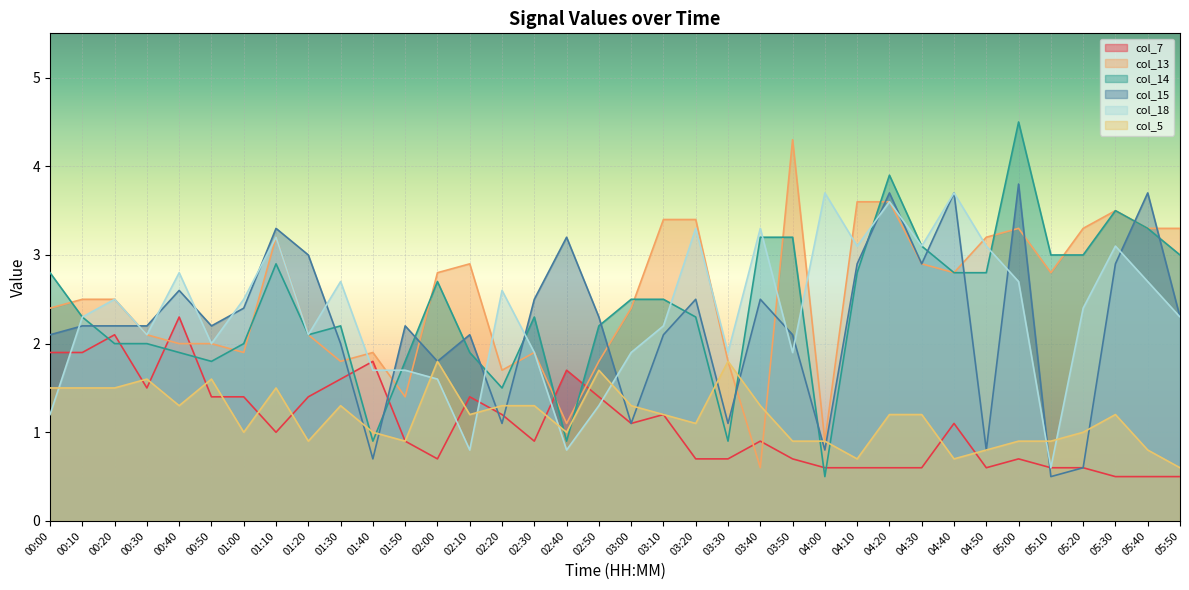

Reading right to left, transcribe all the data shown in this chart.

col_7: 05:50=0.5	05:40=0.5	05:30=0.5	05:20=0.6	05:10=0.6	05:00=0.7	04:50=0.6	04:40=1.1	04:30=0.6	04:20=0.6	04:10=0.6	04:00=0.6	03:50=0.7	03:40=0.9	03:30=0.7	03:20=0.7	03:10=1.2	03:00=1.1	02:50=1.4	02:40=1.7	02:30=0.9	02:20=1.2	02:10=1.4	02:00=0.7	01:50=0.9	01:40=1.8	01:30=1.6	01:20=1.4	01:10=1.0	01:00=1.4	00:50=1.4	00:40=2.3	00:30=1.5	00:20=2.1	00:10=1.9	00:00=1.9
col_13: 05:50=3.3	05:40=3.3	05:30=3.5	05:20=3.3	05:10=2.8	05:00=3.3	04:50=3.2	04:40=2.8	04:30=2.9	04:20=3.6	04:10=3.6	04:00=0.9	03:50=4.3	03:40=0.6	03:30=1.8	03:20=3.4	03:10=3.4	03:00=2.4	02:50=1.8	02:40=1.1	02:30=1.9	02:20=1.7	02:10=2.9	02:00=2.8	01:50=1.4	01:40=1.9	01:30=1.8	01:20=2.1	01:10=3.2	01:00=1.9	00:50=2.0	00:40=2.0	00:30=2.1	00:20=2.5	00:10=2.5	00:00=2.4
col_14: 05:50=3.0	05:40=3.3	05:30=3.5	05:20=3.0	05:10=3.0	05:00=4.5	04:50=2.8	04:40=2.8	04:30=3.1	04:20=3.9	04:10=2.8	04:00=0.5	03:50=3.2	03:40=3.2	03:30=0.9	03:20=2.3	03:10=2.5	03:00=2.5	02:50=2.2	02:40=0.9	02:30=2.3	02:20=1.5	02:10=1.9	02:00=2.7	01:50=1.8	01:40=0.9	01:30=2.2	01:20=2.1	01:10=2.9	01:00=2.0	00:50=1.8	00:40=1.9	00:30=2.0	00:20=2.0	00:10=2.3	00:00=2.8
col_15: 05:50=2.3	05:40=3.7	05:30=2.9	05:20=0.6	05:10=0.5	05:00=3.8	04:50=0.8	04:40=3.7	04:30=2.9	04:20=3.7	04:10=2.9	04:00=0.8	03:50=2.1	03:40=2.5	03:30=1.1	03:20=2.5	03:10=2.1	03:00=1.1	02:50=2.3	02:40=3.2	02:30=2.5	02:20=1.1	02:10=2.1	02:00=1.8	01:50=2.2	01:40=0.7	01:30=2.0	01:20=3.0	01:10=3.3	01:00=2.4	00:50=2.2	00:40=2.6	00:30=2.2	00:20=2.2	00:10=2.2	00:00=2.1
col_18: 05:50=2.3	05:40=2.7	05:30=3.1	05:20=2.4	05:10=0.6	05:00=2.7	04:50=3.1	04:40=3.7	04:30=3.1	04:20=3.6	04:10=3.1	04:00=3.7	03:50=1.9	03:40=3.3	03:30=1.9	03:20=3.3	03:10=2.2	03:00=1.9	02:50=1.3	02:40=0.8	02:30=1.9	02:20=2.6	02:10=0.8	02:00=1.6	01:50=1.7	01:40=1.7	01:30=2.7	01:20=2.1	01:10=3.2	01:00=2.5	00:50=2.0	00:40=2.8	00:30=2.1	00:20=2.5	00:10=2.3	00:00=1.2
col_5: 05:50=0.6	05:40=0.8	05:30=1.2	05:20=1.0	05:10=0.9	05:00=0.9	04:50=0.8	04:40=0.7	04:30=1.2	04:20=1.2	04:10=0.7	04:00=0.9	03:50=0.9	03:40=1.3	03:30=1.8	03:20=1.1	03:10=1.2	03:00=1.3	02:50=1.7	02:40=1.0	02:30=1.3	02:20=1.3	02:10=1.2	02:00=1.8	01:50=0.9	01:40=1.0	01:30=1.3	01:20=0.9	01:10=1.5	01:00=1.0	00:50=1.6	00:40=1.3	00:30=1.6	00:20=1.5	00:10=1.5	00:00=1.5